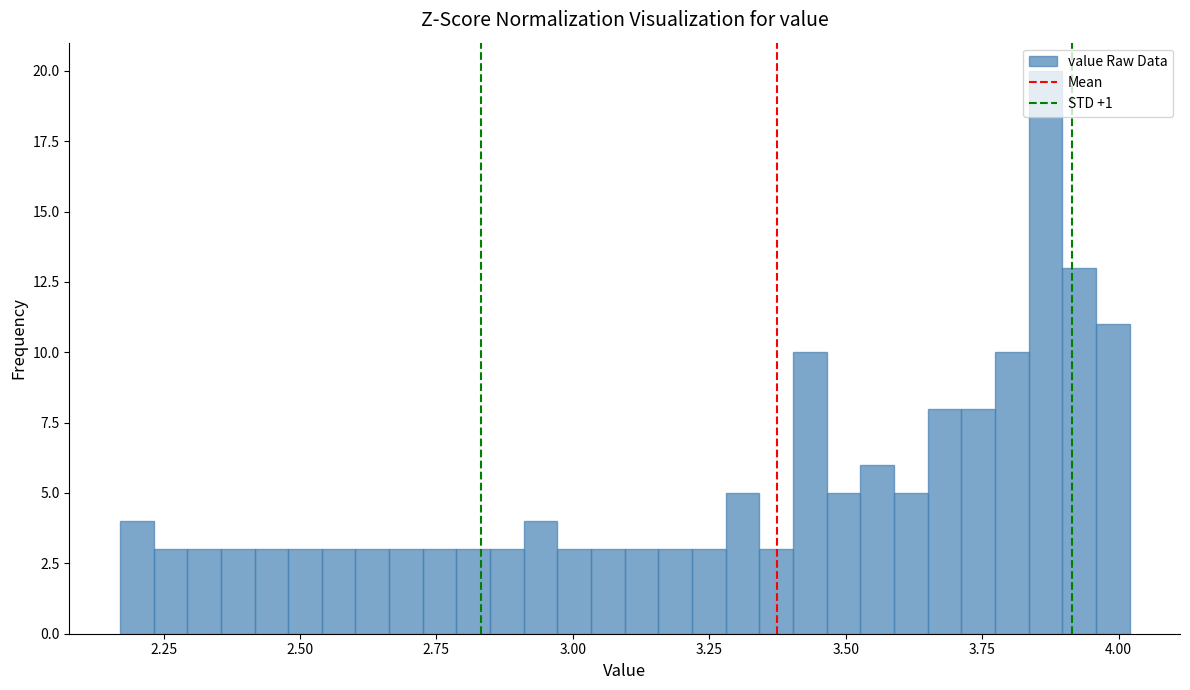

Read against the x-axis, roughly where is the centre of the tallest bar?

3.85